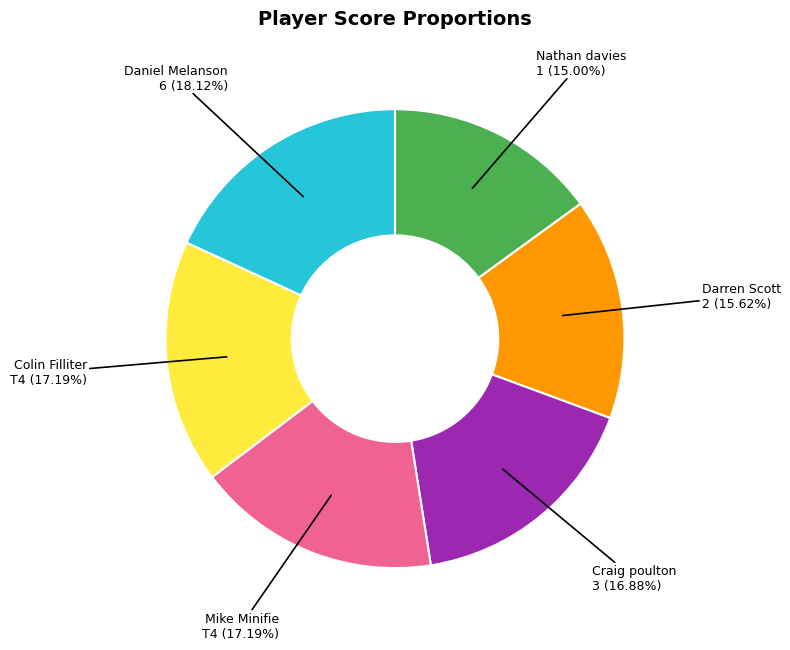

Does any single category account for the majority?

No